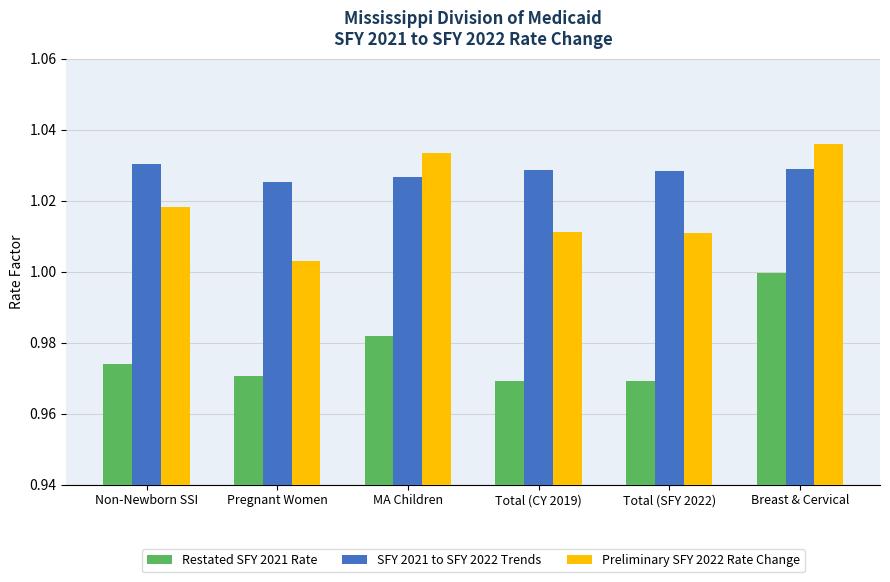

At which label does Preliminary SFY 2022 Rate Change reach its minimum?

Pregnant Women